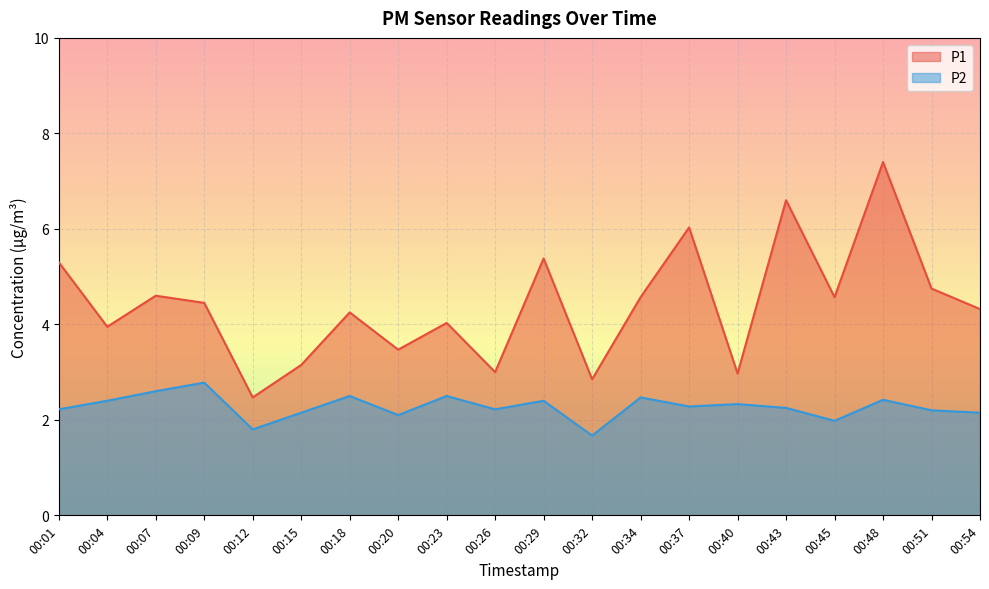

True or false: P1 has more than 0 interior local peaks.

True